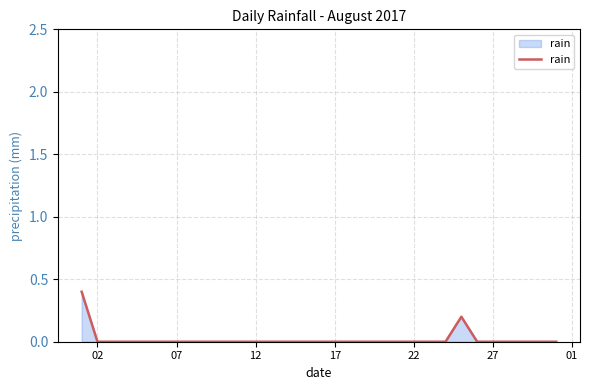

What is the greatest value displayed?

0.4